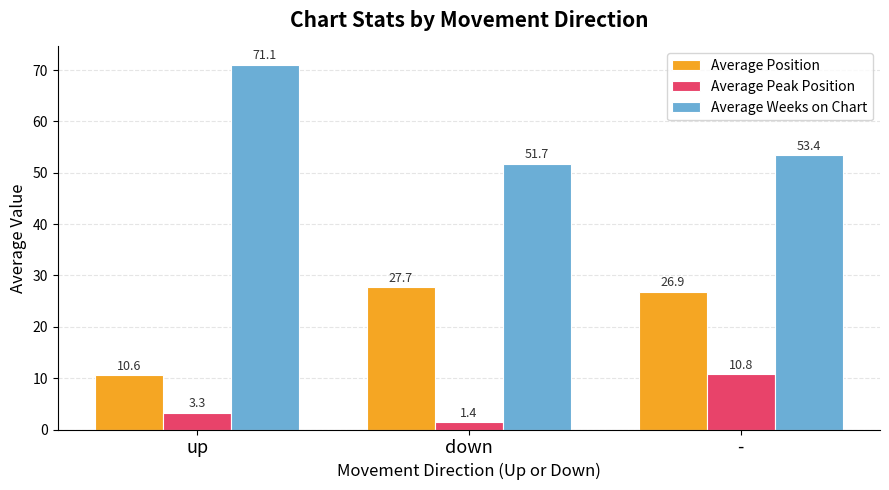

Where does the Average Weeks on Chart series first go above 53?

up